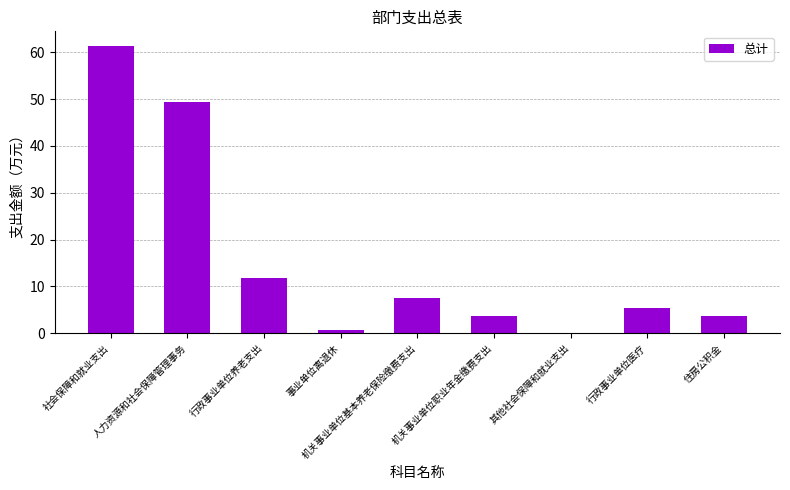

Where does the data first go above 5?

社会保障和就业支出